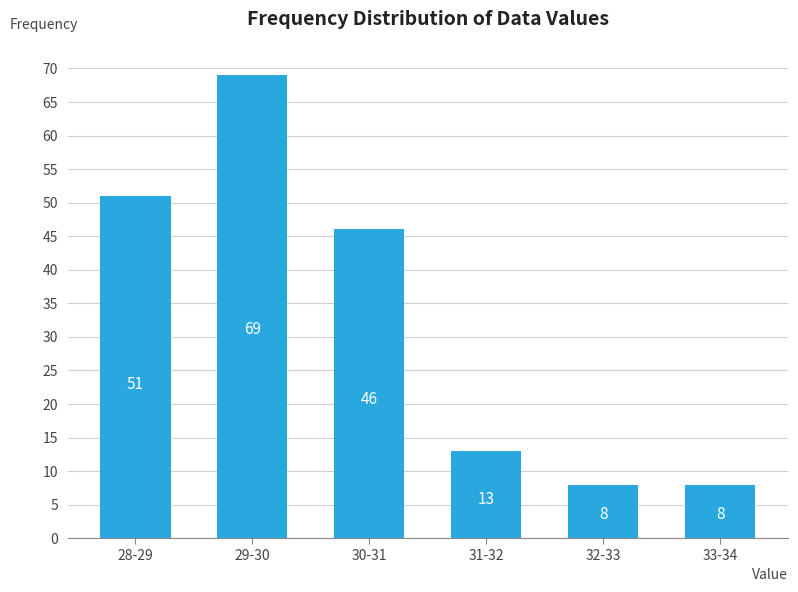

Reading left to right, extract all data points from this chart.

28-29=51	29-30=69	30-31=46	31-32=13	32-33=8	33-34=8